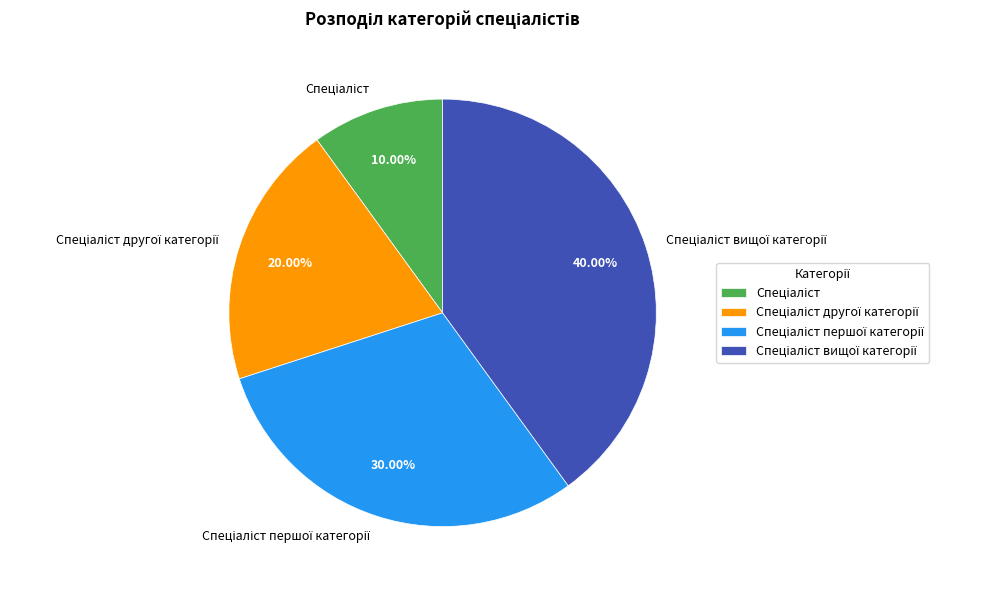

Is there a majority slice in this chart?

No